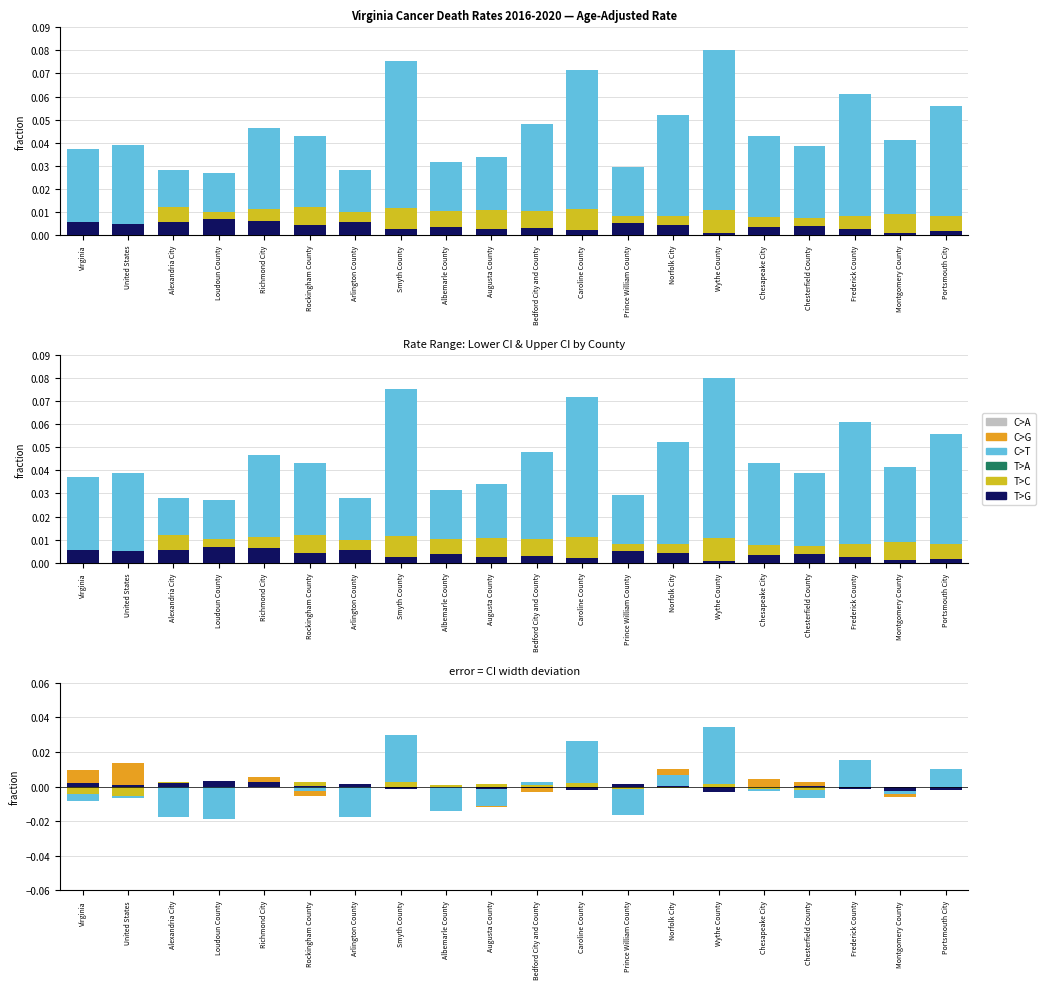

How many positive values does the C>T series have?

8